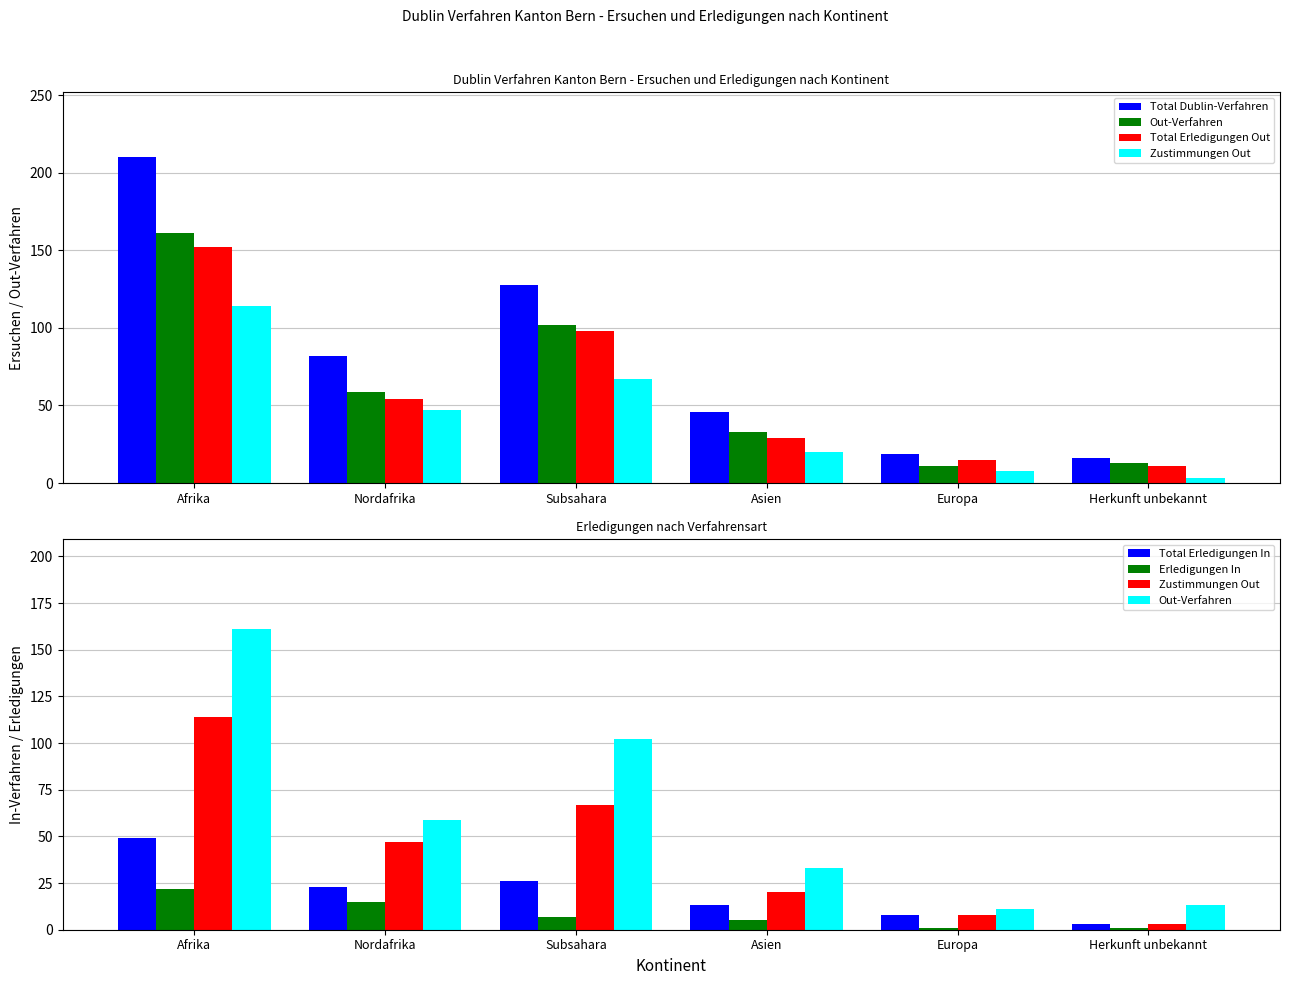

What is the label of the 2nd bar from the right?

Europa